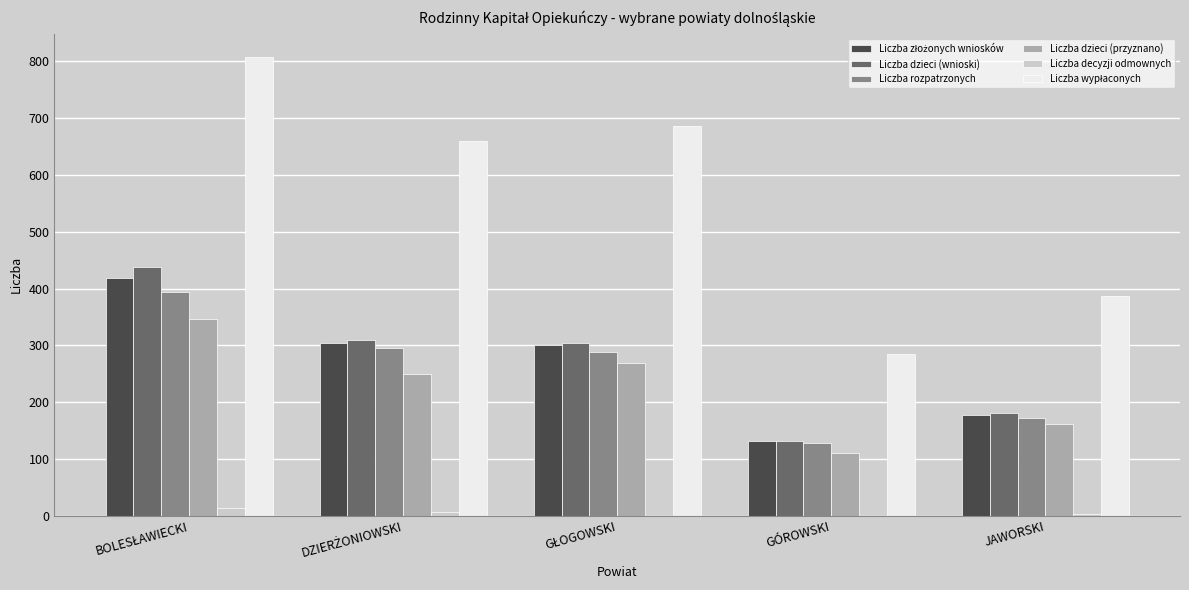

The value of Liczba rozpatrzonych at JAWORSKI is 172. True or false?

True